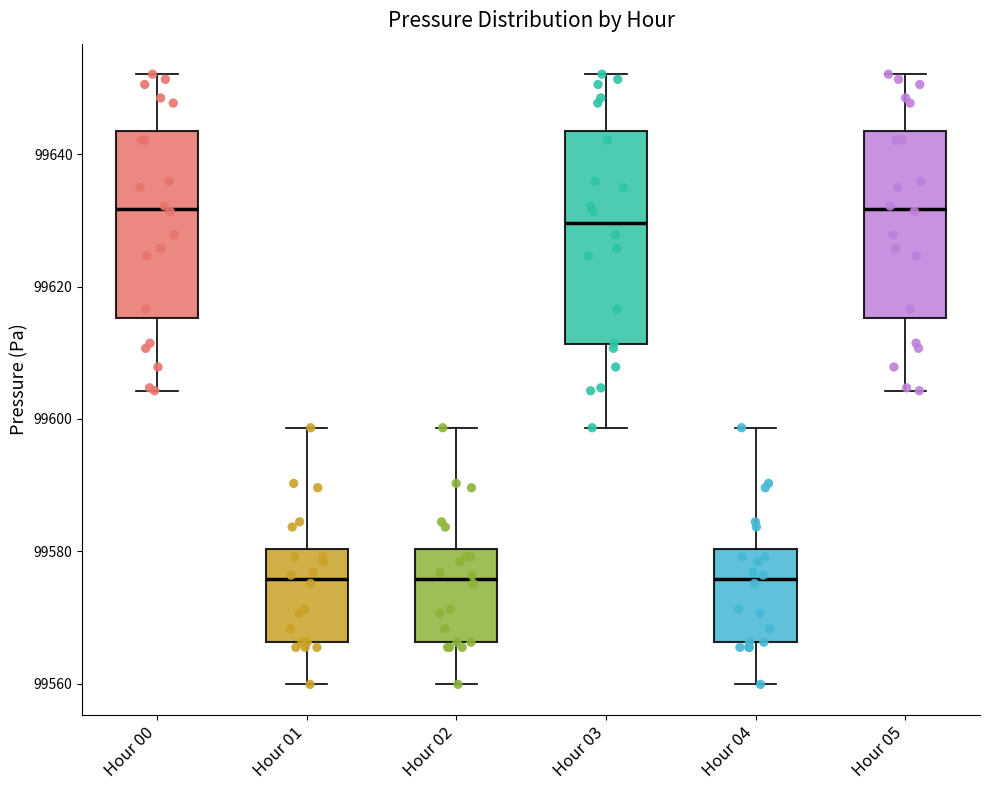

Reading left to right, transcribe this box plot: for each box, give where its median line is, the range the box spans, and where its two whiskers end, as read against the y-axis. The values are not printed on the chart, so give them approximately, as read against the axis.

Hour 00: median 99632, box 99616 to 99644, whiskers 99604 to 99652
Hour 01: median 99576, box 99566 to 99580, whiskers 99560 to 99598
Hour 02: median 99576, box 99566 to 99580, whiskers 99560 to 99598
Hour 03: median 99630, box 99612 to 99644, whiskers 99598 to 99652
Hour 04: median 99576, box 99566 to 99580, whiskers 99560 to 99598
Hour 05: median 99632, box 99616 to 99644, whiskers 99604 to 99652